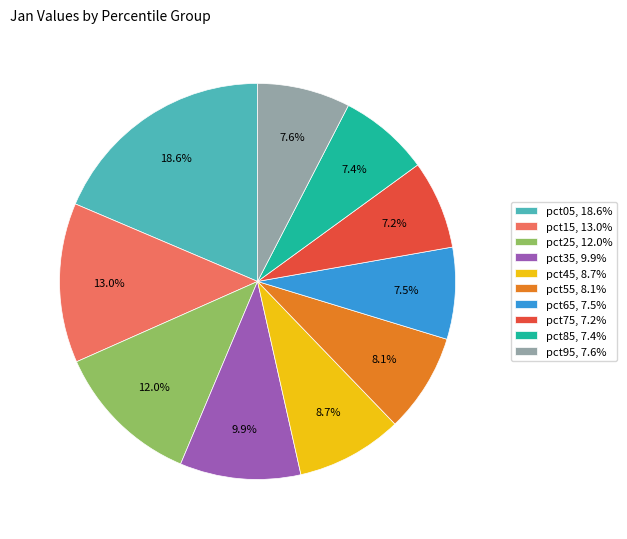

To the nearest percent, what is the difference between the largest and smallest slice percentages?

11%